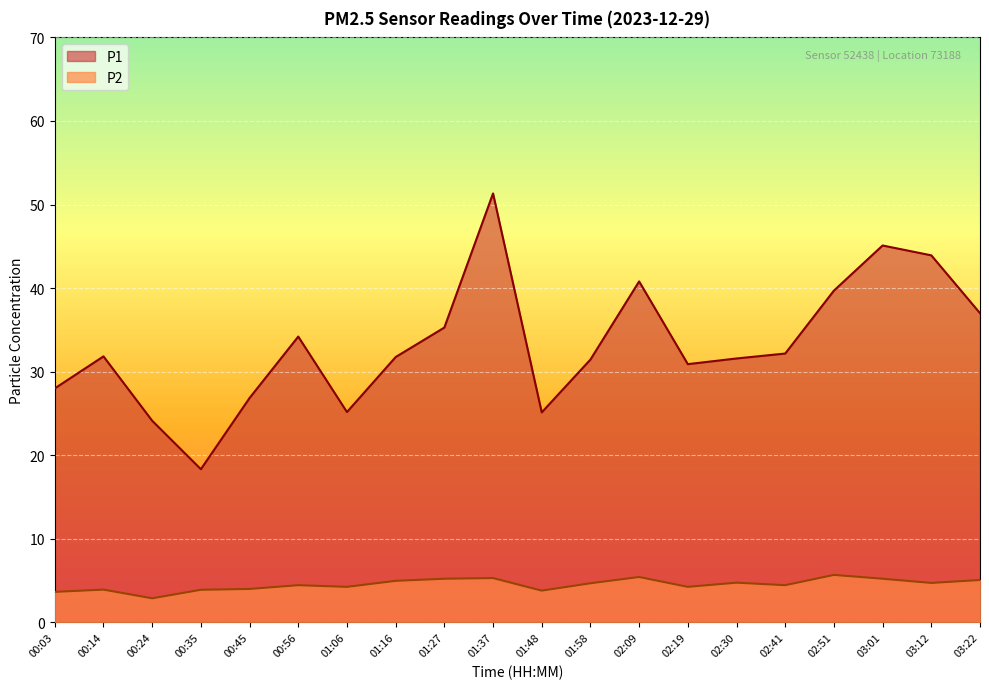

Between 00:03 and 03:12, which series saw the biggest shift?

P1